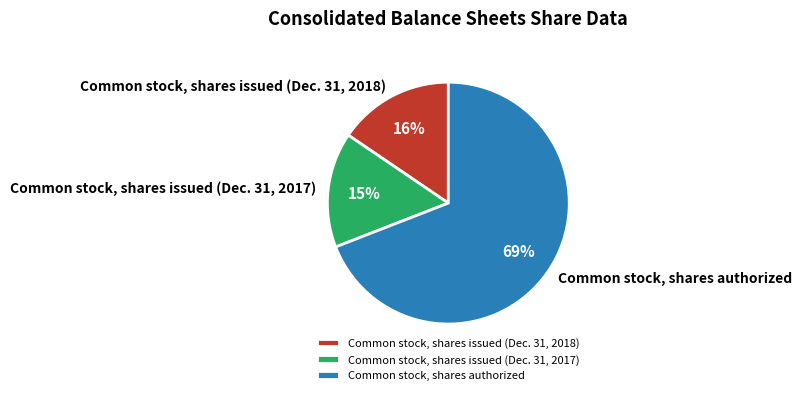

How many slices are in this pie chart?

3